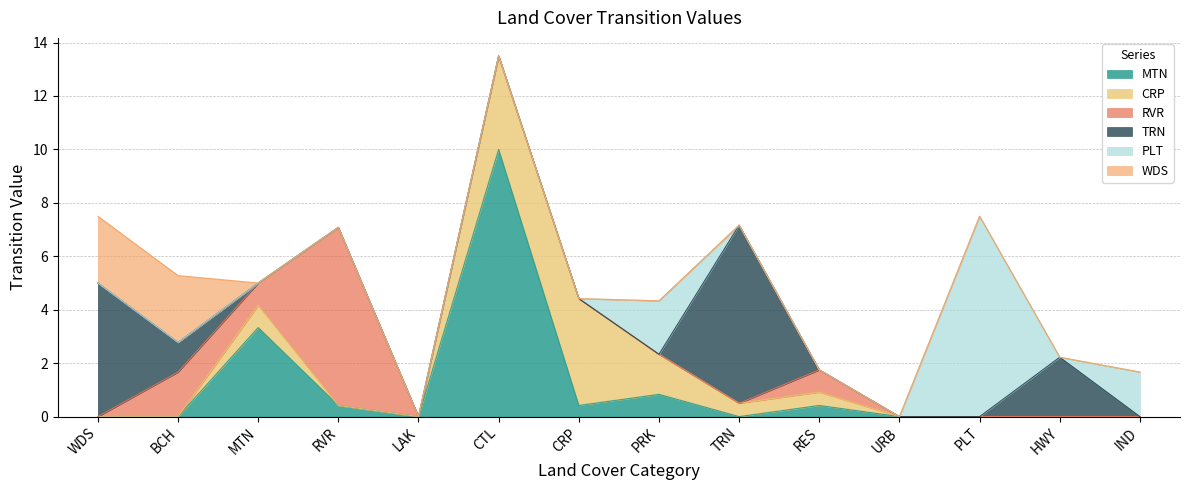

The PLT series shows 7.5 at PLT. True or false?

True